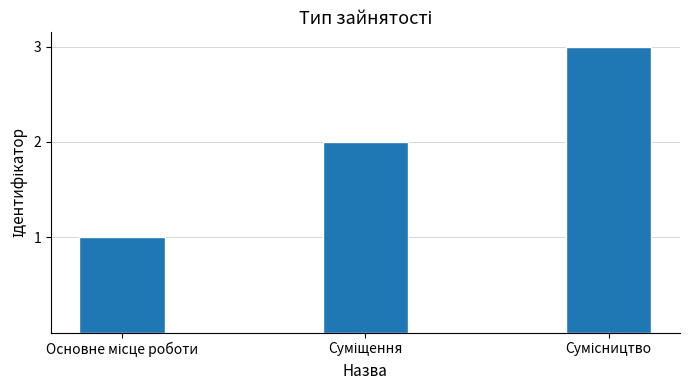

What is the sum of all values?

6